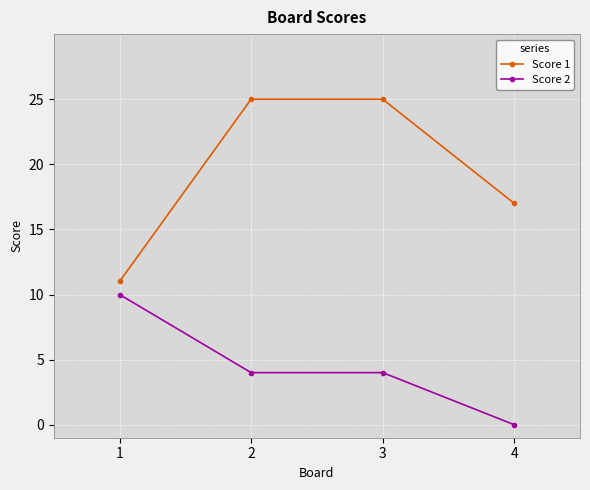

Reading left to right, what are all the values shown in this chart?

Score 1: 1=11	2=25	3=25	4=17
Score 2: 1=10	2=4	3=4	4=0